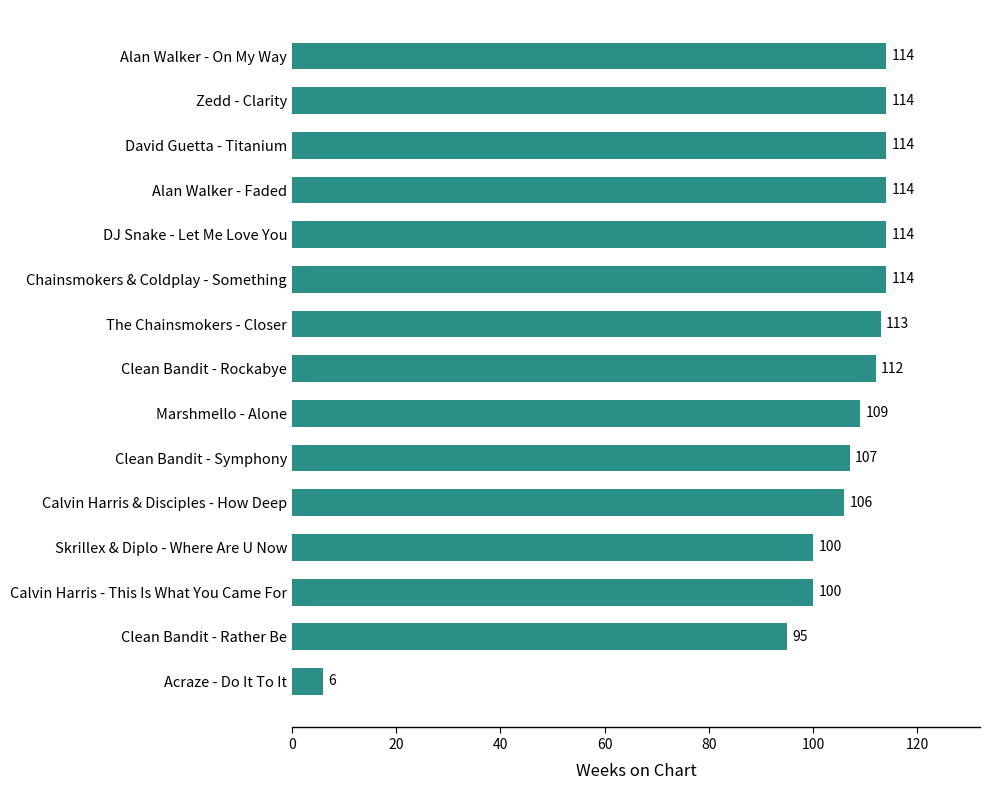

The chart shows a value of 24 at DJ Snake - Let Me Love You. True or false?

False